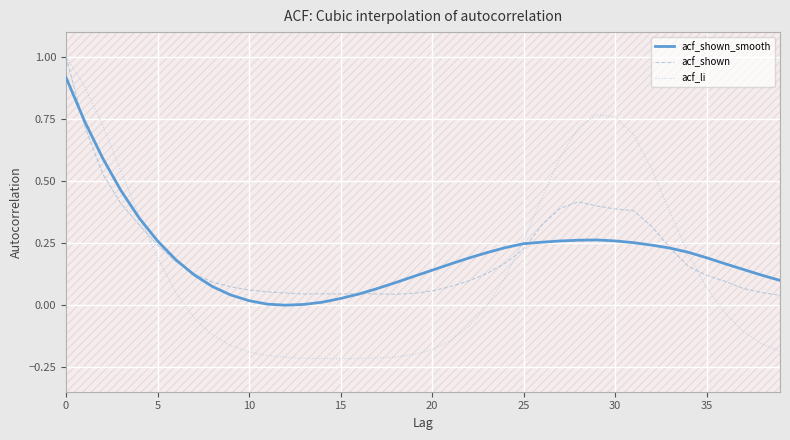

What is the label of the 13th point from the left?

12